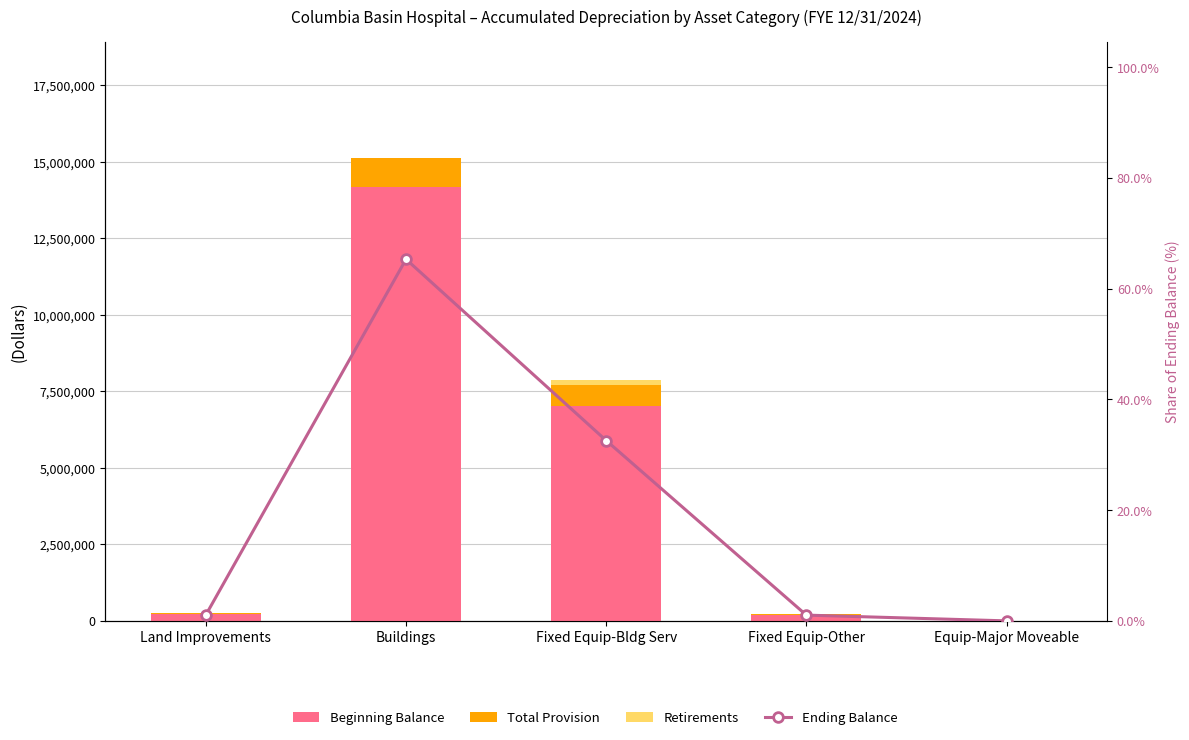

At which label does Beginning Balance reach its peak?

Buildings